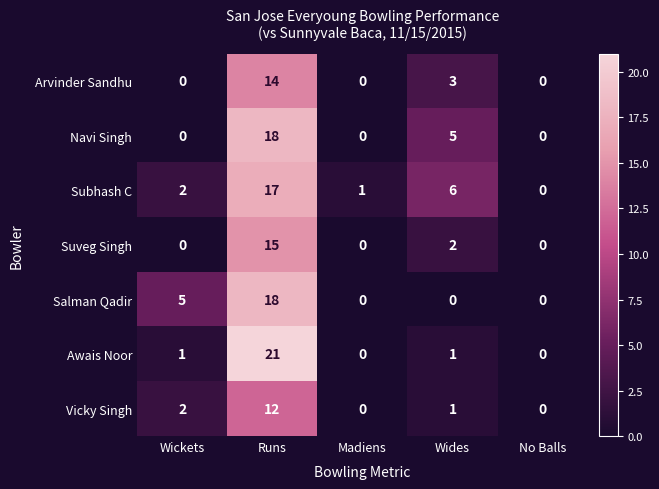

What is the difference between the maximum and minimum values in the Suveg Singh series?

15